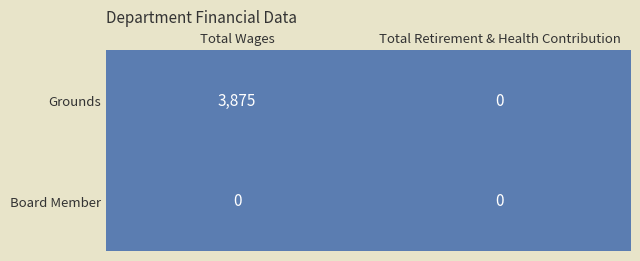

What is the sum of the Grounds values at 0 and 1?

3875